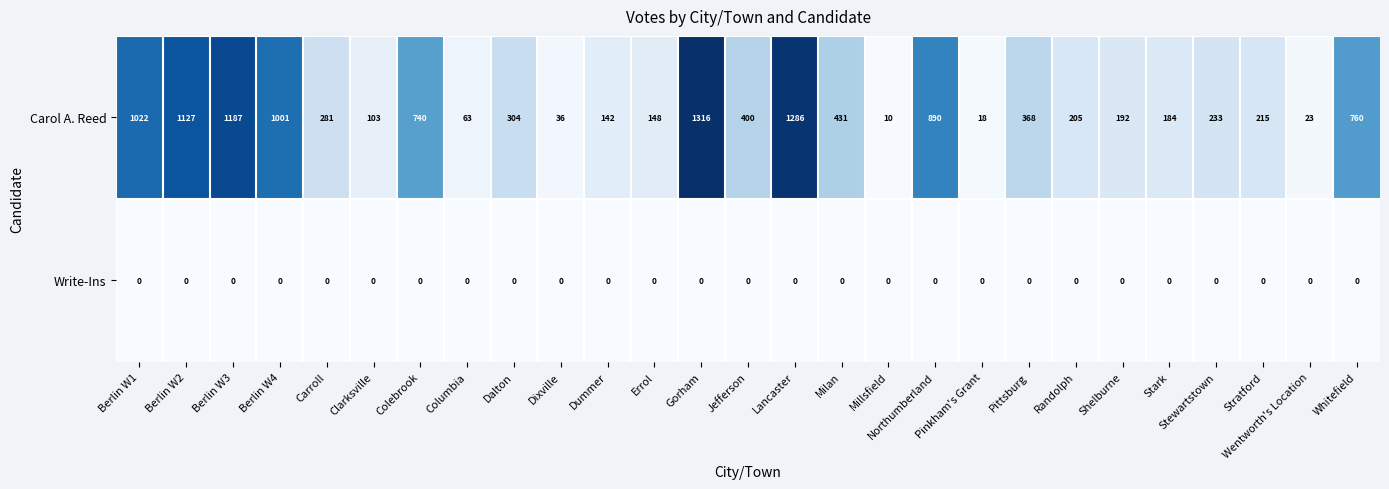

Between Dixville and Errol, which series saw the biggest shift?

Carol A. Reed